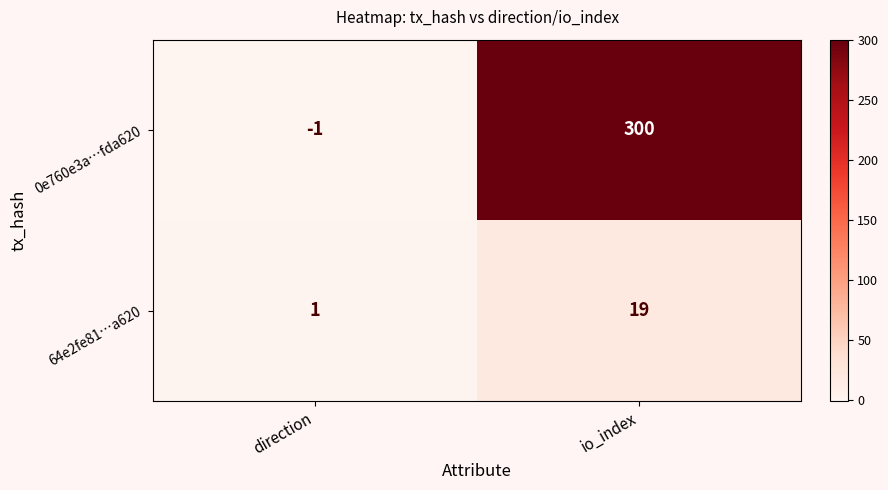

List the series in order of their peak value, lowest first.

64e2fe81…a620, 0e760e3a…fda620